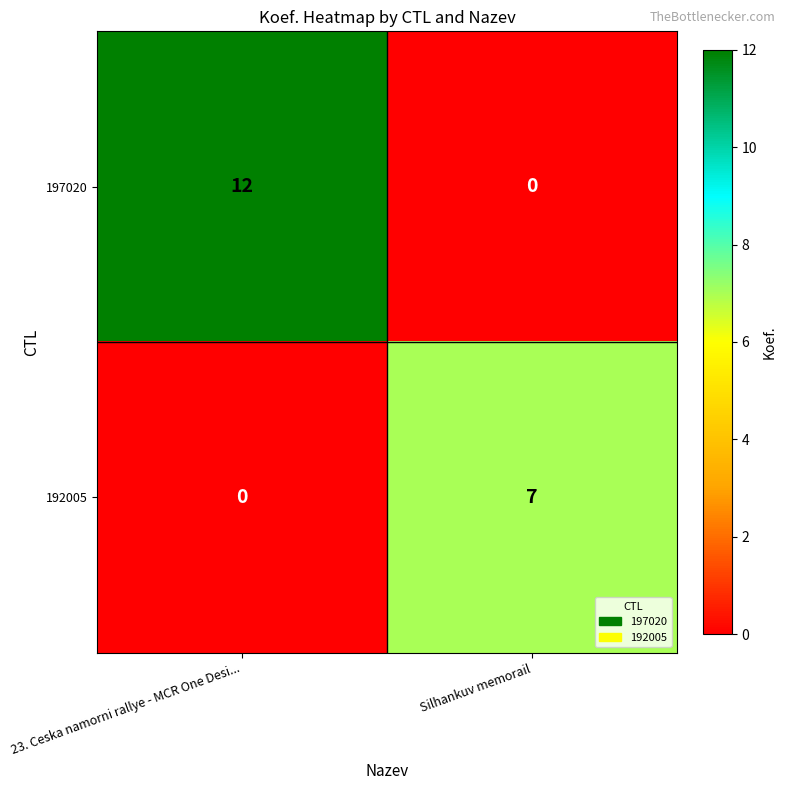

Reading left to right, what are all the values shown in this chart?

197020: 23. Ceska namorni rallye - MCR One Desi...=12	Silhankuv memorail=0
192005: 23. Ceska namorni rallye - MCR One Desi...=0	Silhankuv memorail=7